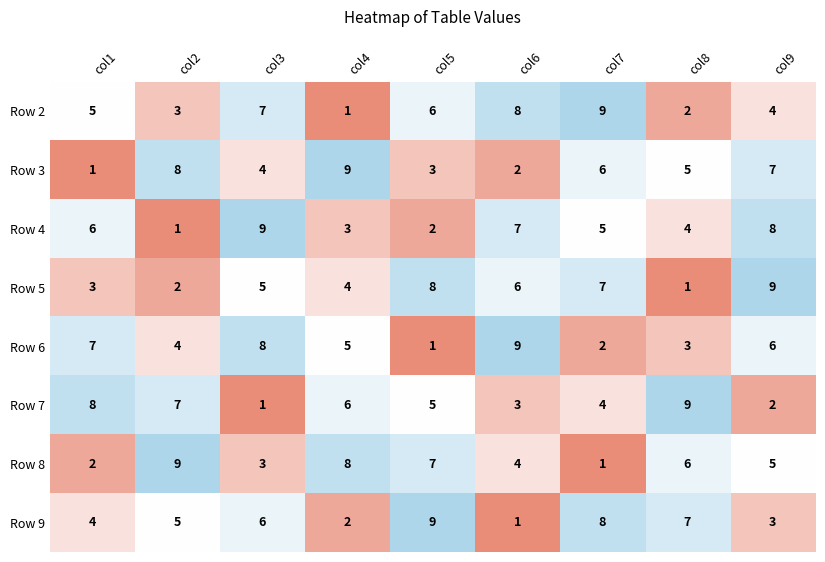

Count the number of data series in this chart.

8